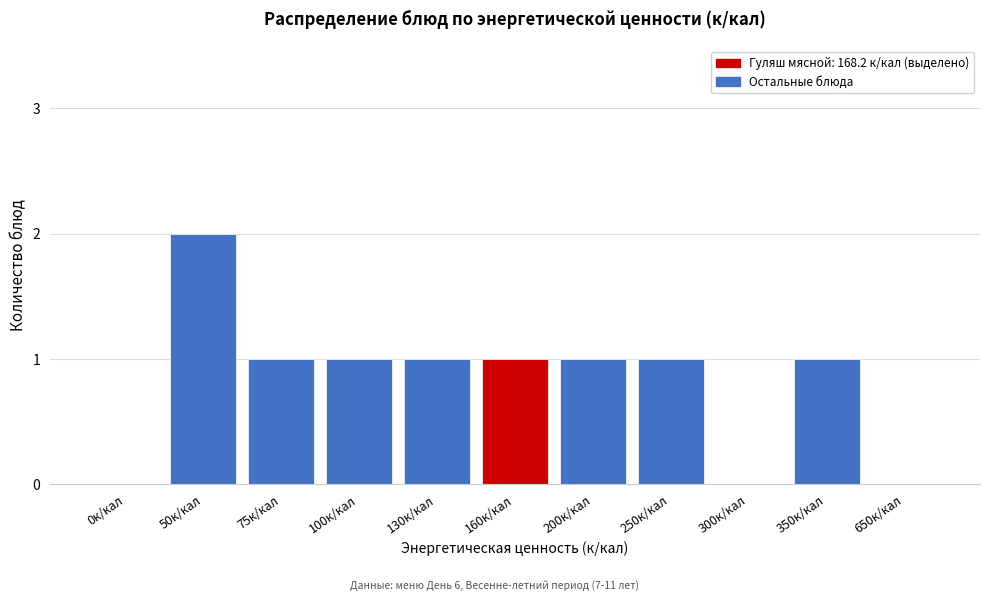

Reading left to right, transcribe all the data shown in this chart.

0к/кал=0	50к/кал=2	75к/кал=1	100к/кал=1	130к/кал=1	160к/кал=1	200к/кал=1	250к/кал=1	300к/кал=0	350к/кал=1	650к/кал=0